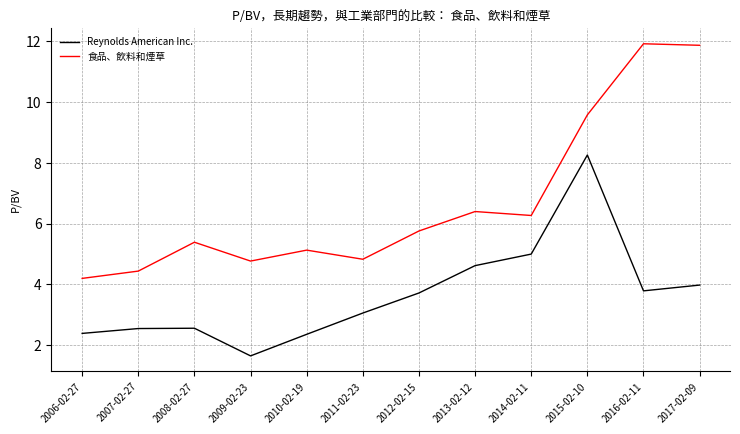

Is the value of 食品、飲料和煙草 at 2012-02-15 greater than the value of Reynolds American Inc. at 2015-02-10?

No